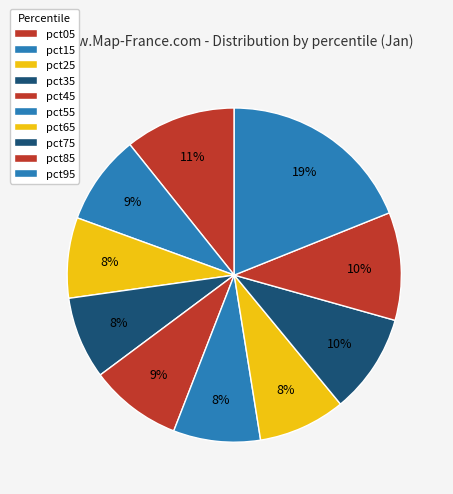

Count the number of slices in the pie.

10